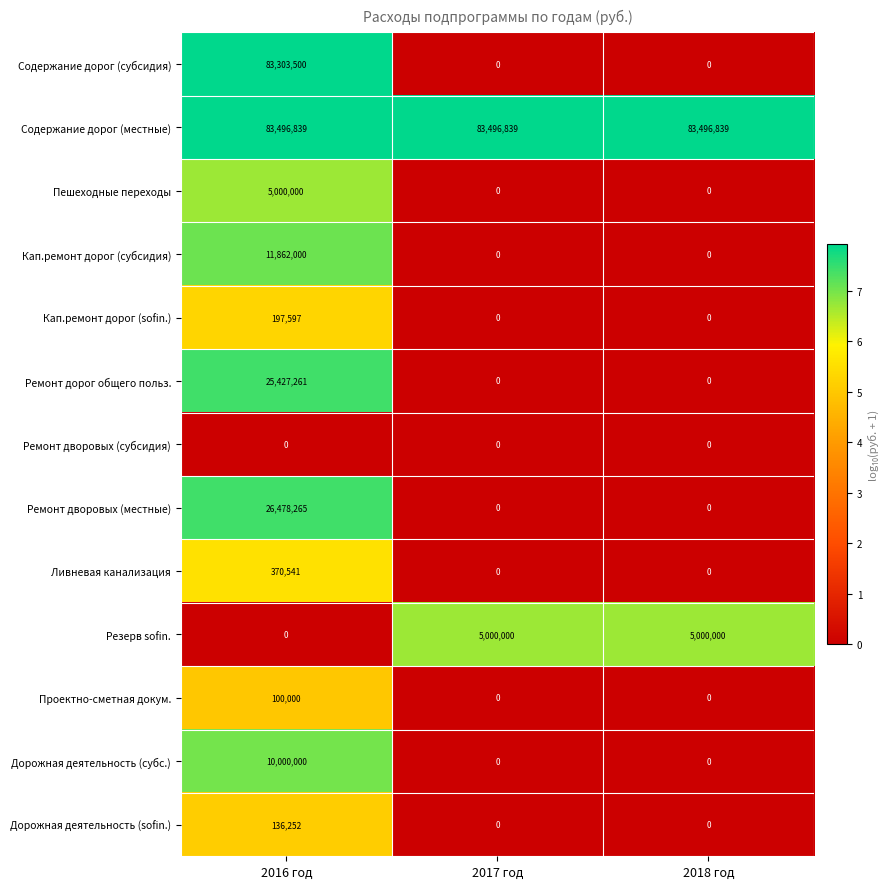

What is the highest value of the Пешеходные переходы series?

5000000